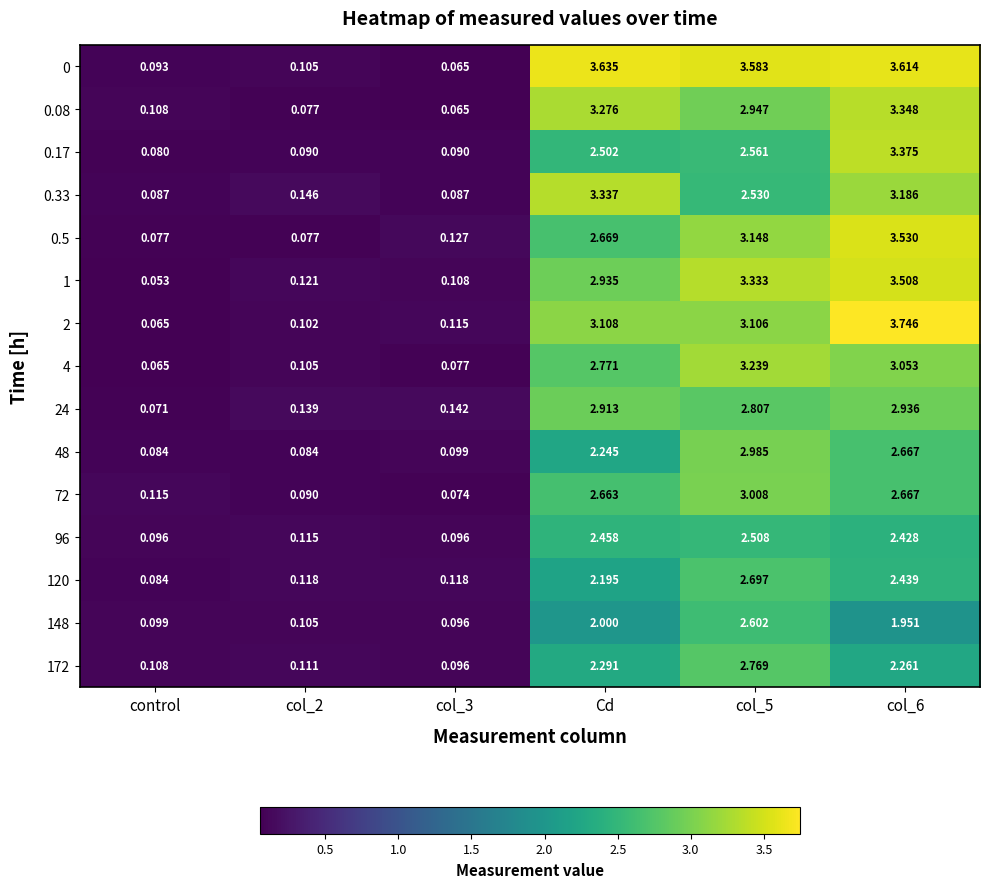

Is the value of 72 at Cd greater than the value of 0 at col_5?

No